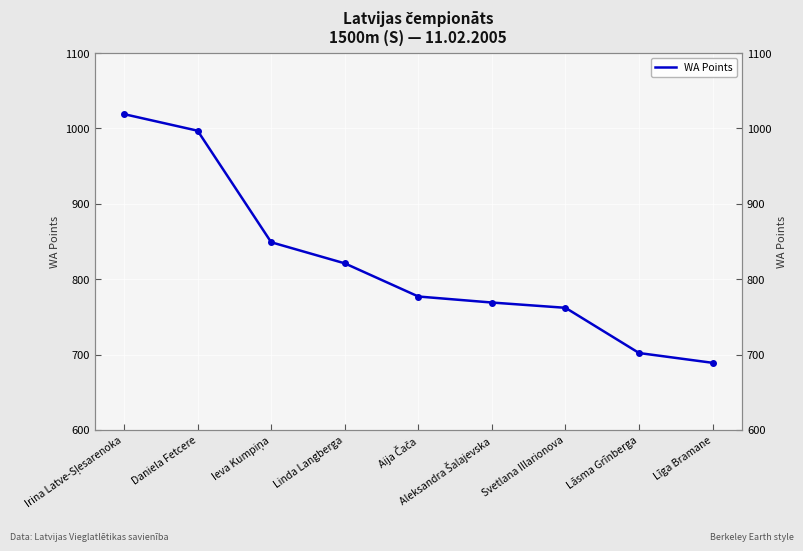

How many distinct data groups are displayed?

1